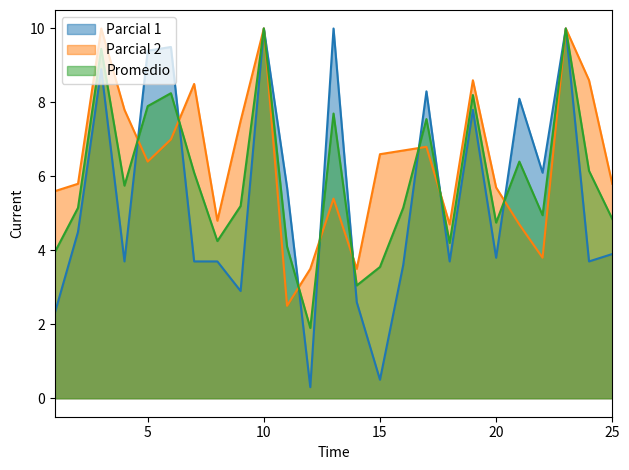

At which category does Parcial 2 reach its first local peak?

3